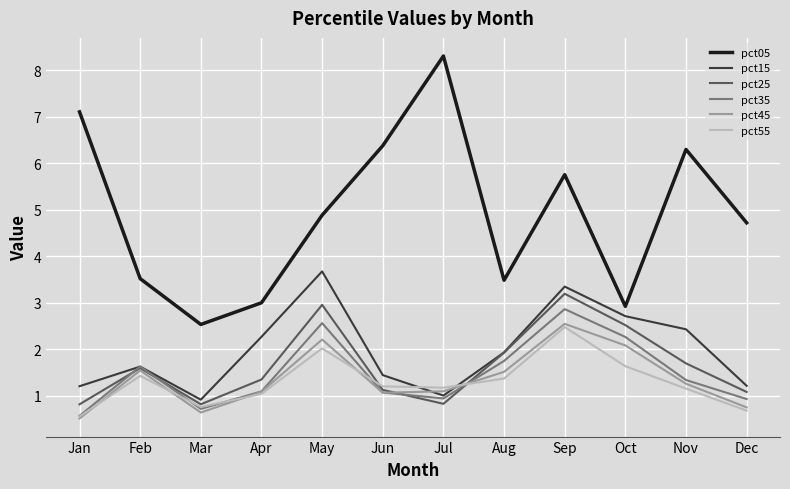

What is the difference between the highest and lowest values at Jun?

5.3